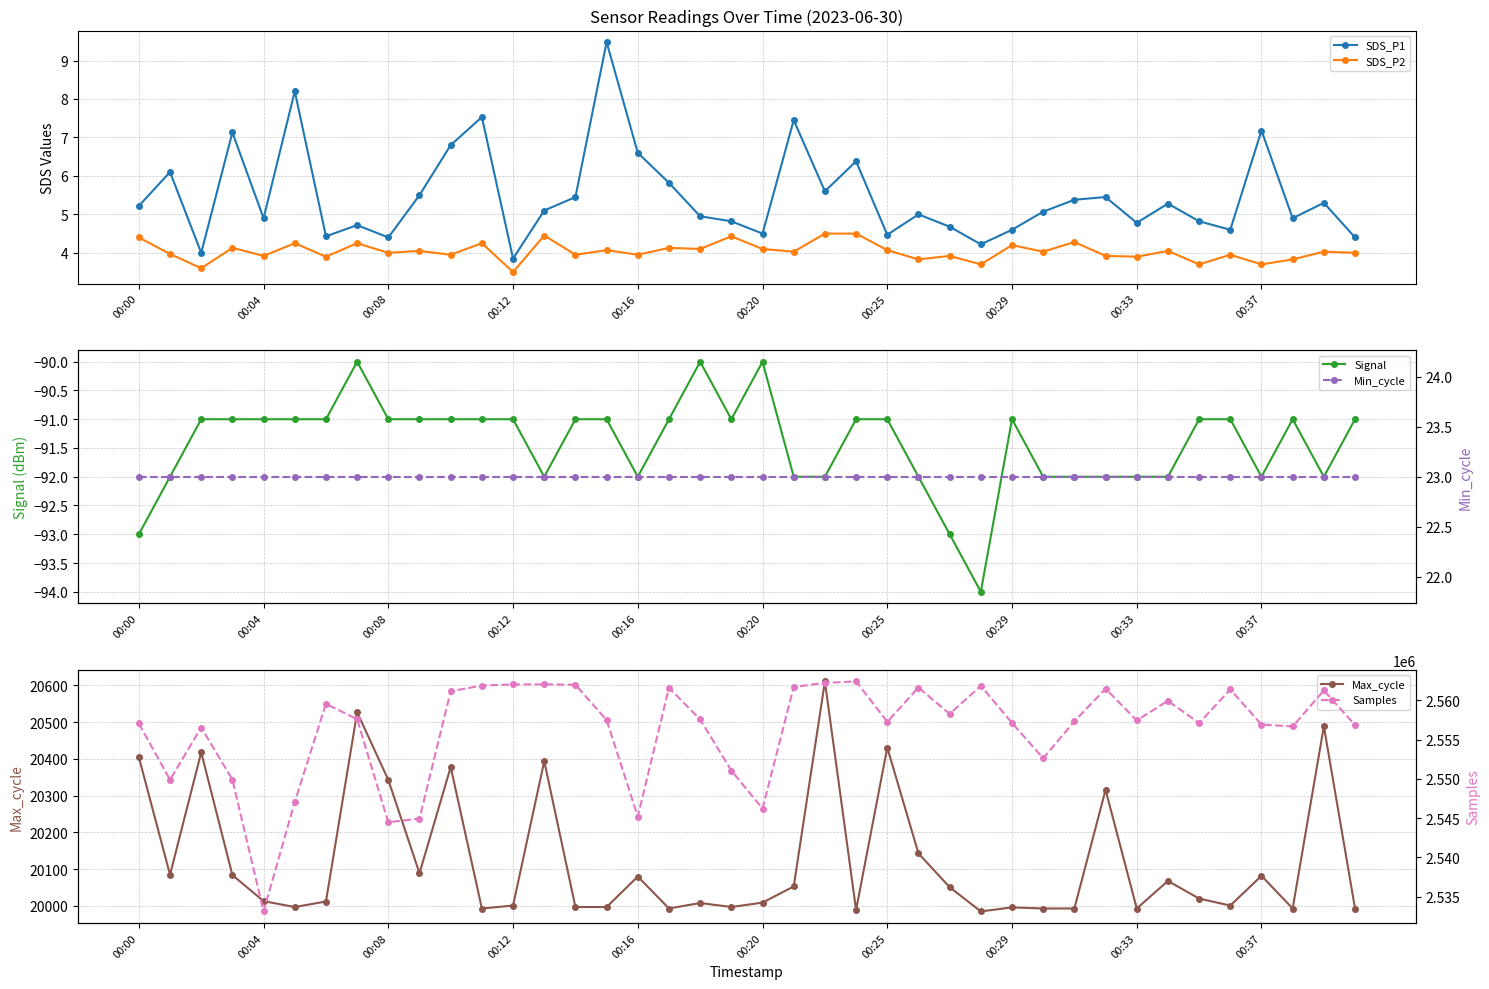

True or false: Samples and Max_cycle intersect in this chart.

False